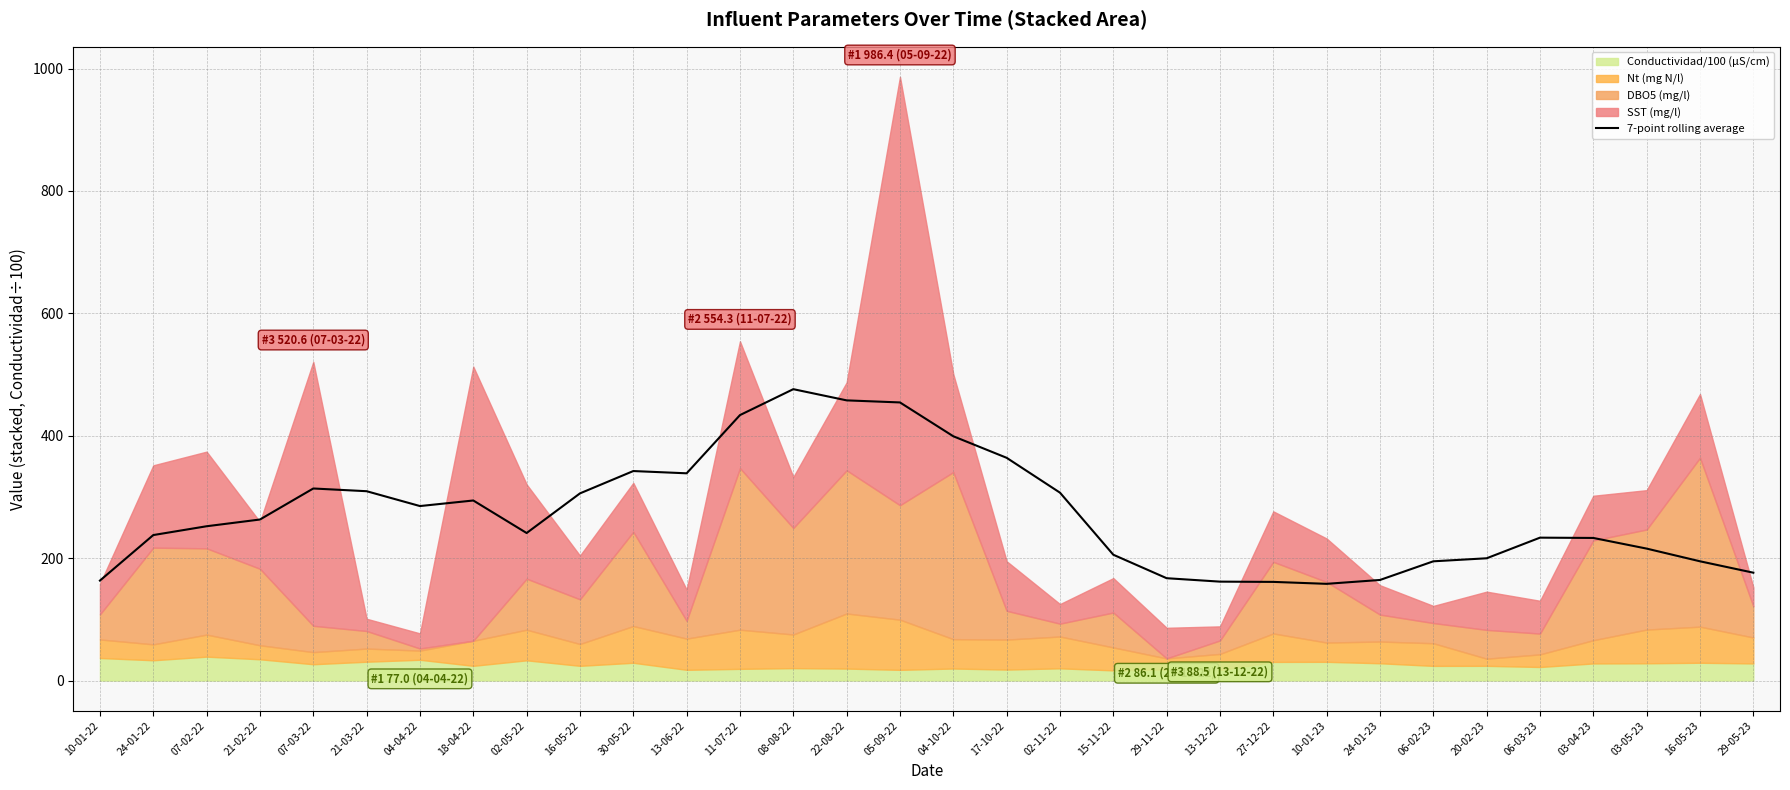

The chart shows a value of 252.1 at 07-02-22. True or false?

True